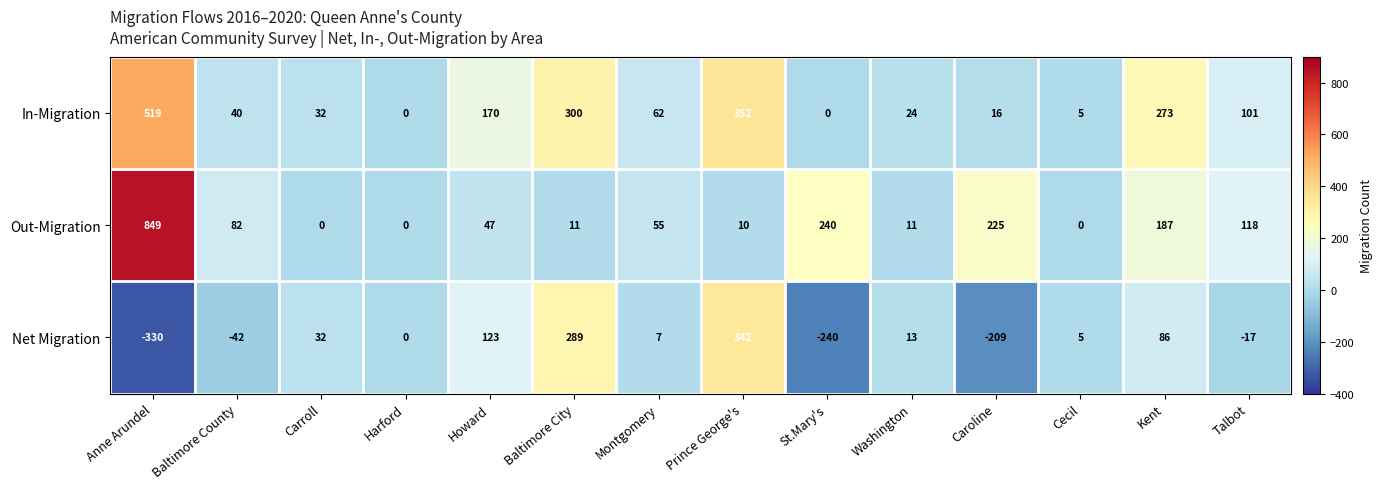

Which series changed the most between Baltimore City and Cecil?

In-Migration